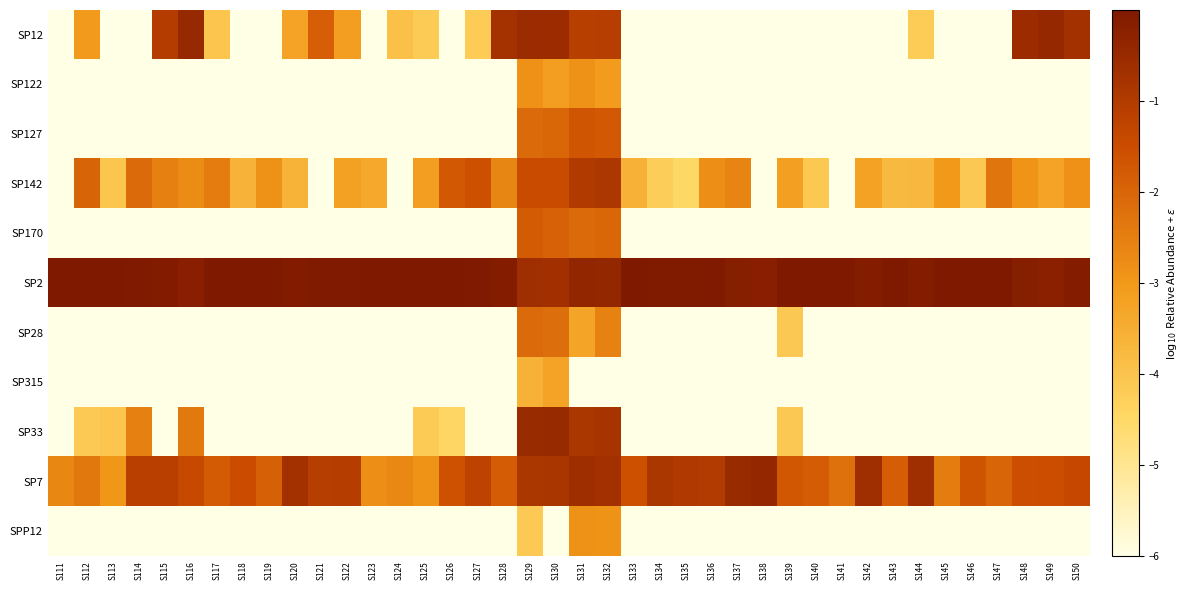

What is the total value across all series at S116?

-43.3